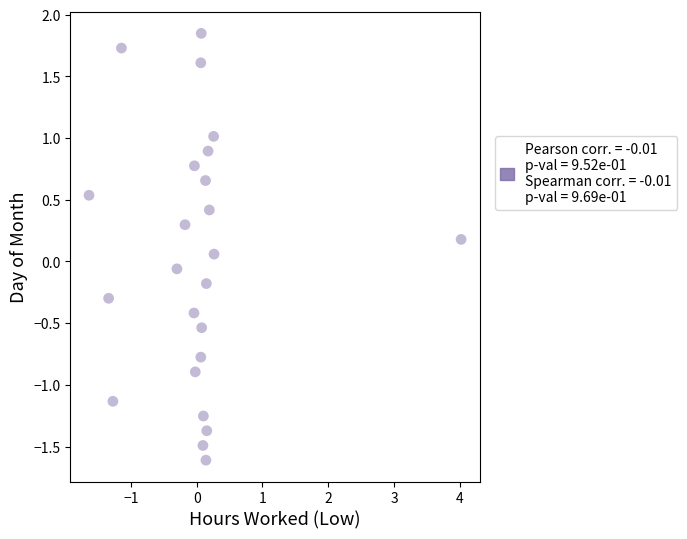

What is the range of Y values (max minus min)?

3.5